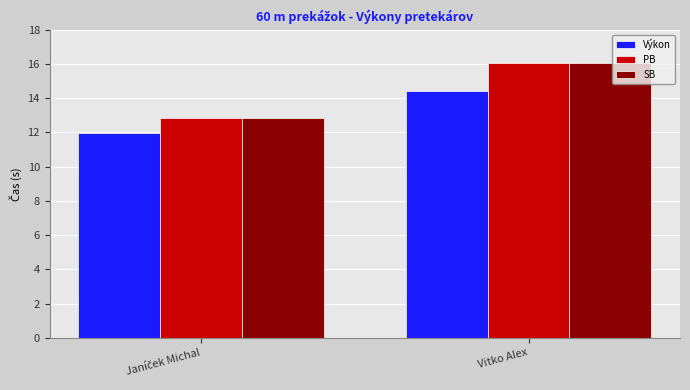

At which category is the sum across all series the highest?

Vitko Alex